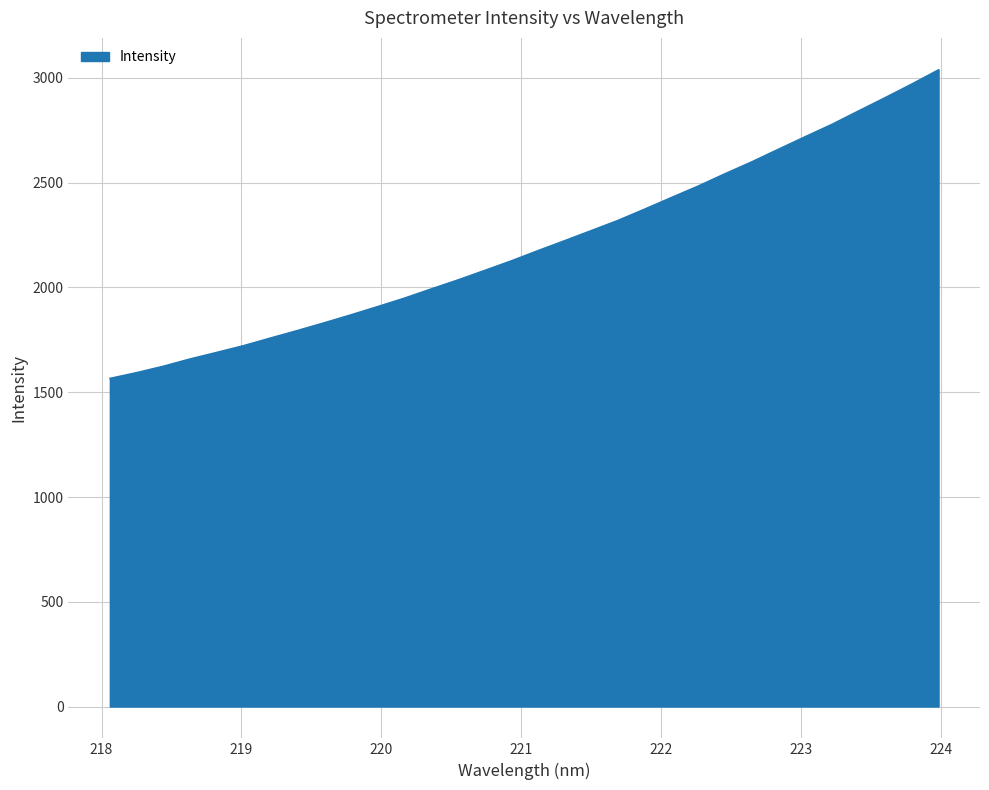

What is the difference between the maximum and minimum values?

1473.1